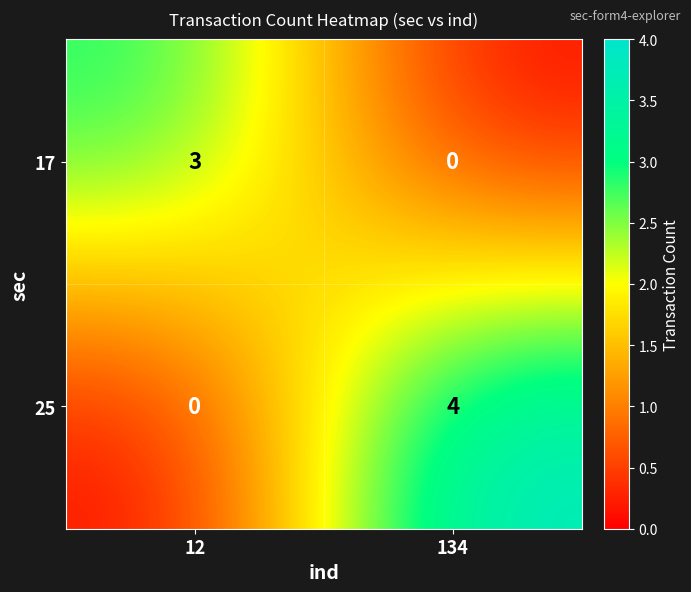

Is it true that 25 equals 7 at 134?

False